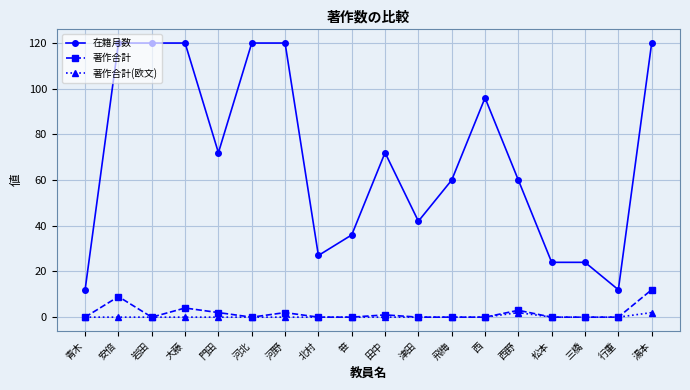

Where is the first local minimum for 著作合計?

岩田